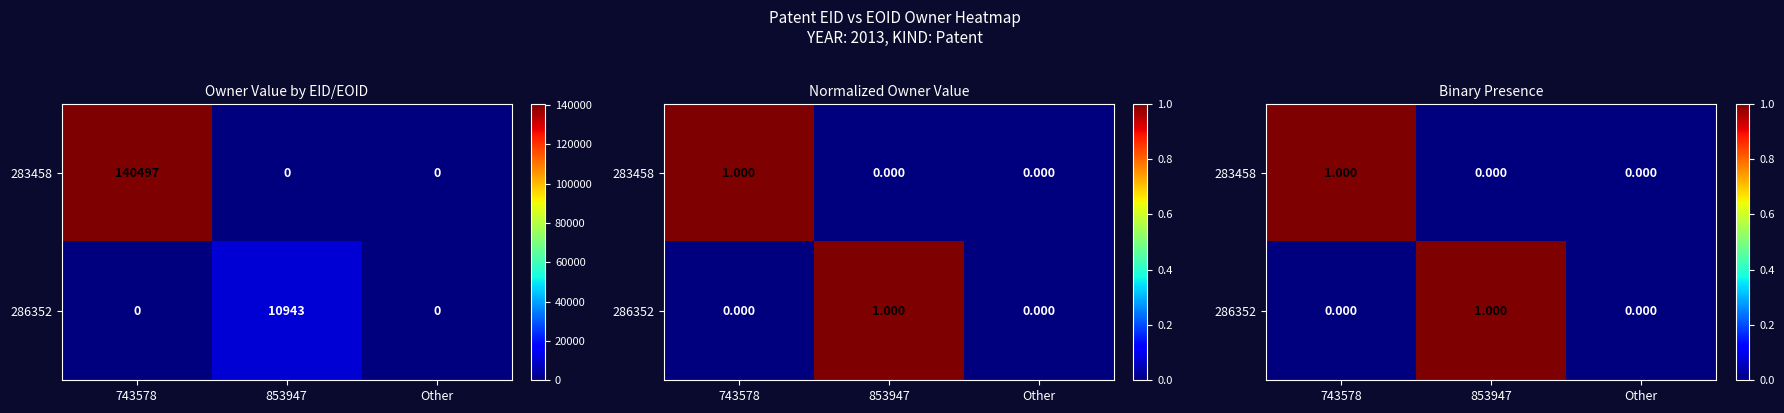

Is the value of 283458 at 743578 greater than the value of 286352 at 743578?

Yes